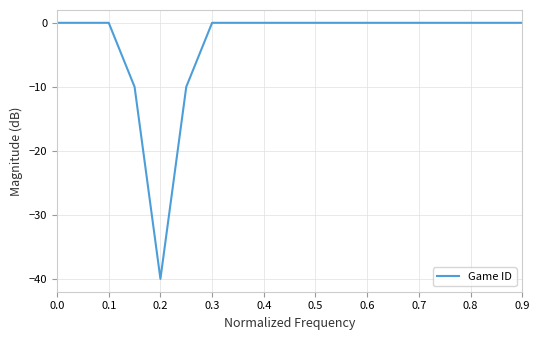

What is the minimum value shown in the chart?

-40